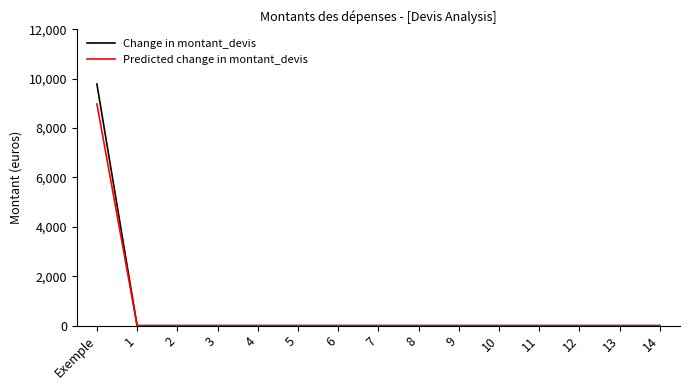

Reading right to left, transcribe all the data shown in this chart.

Change in montant_devis: 0.0	0.0	0.0	0.0	0.0	0.0	0.0	0.0	0.0	0.0	0.0	0.0	0.0	0.0	9783.0
Predicted change in montant_devis: 0.0	0.0	0.0	0.0	0.0	0.0	0.0	0.0	0.0	0.0	0.0	0.0	0.0	0.0	8975.5